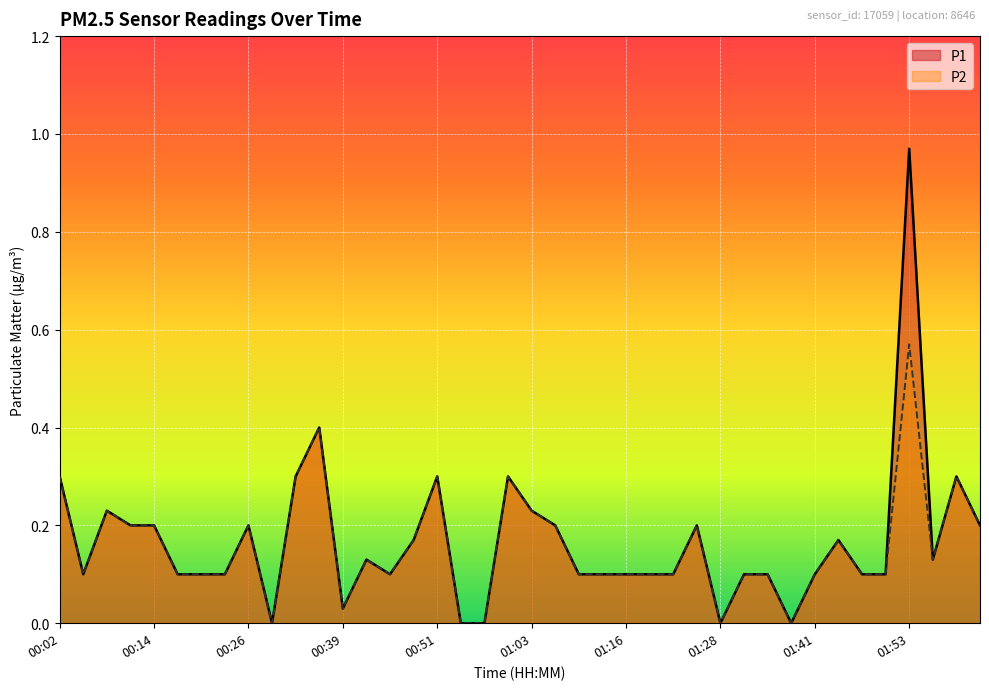

What is the value of the P2 point at the 37th from the left?

0.6